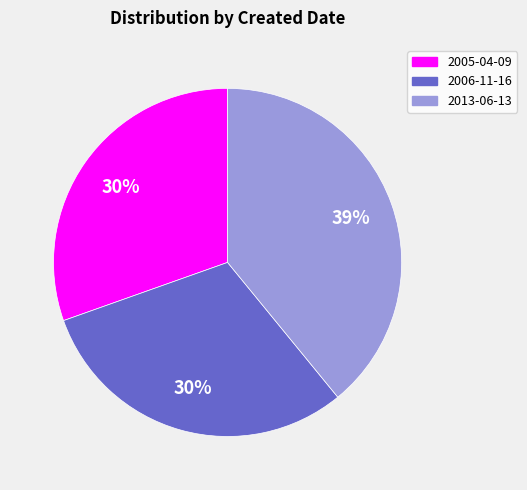

Approximately how many times larger is the value at 2005-04-09 compared to 2013-06-13?

0.8